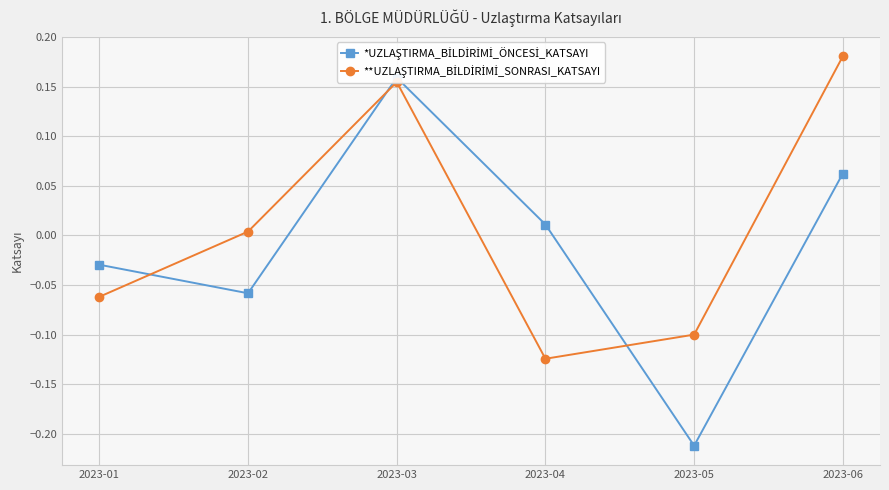

How many lines are shown in the chart?

2